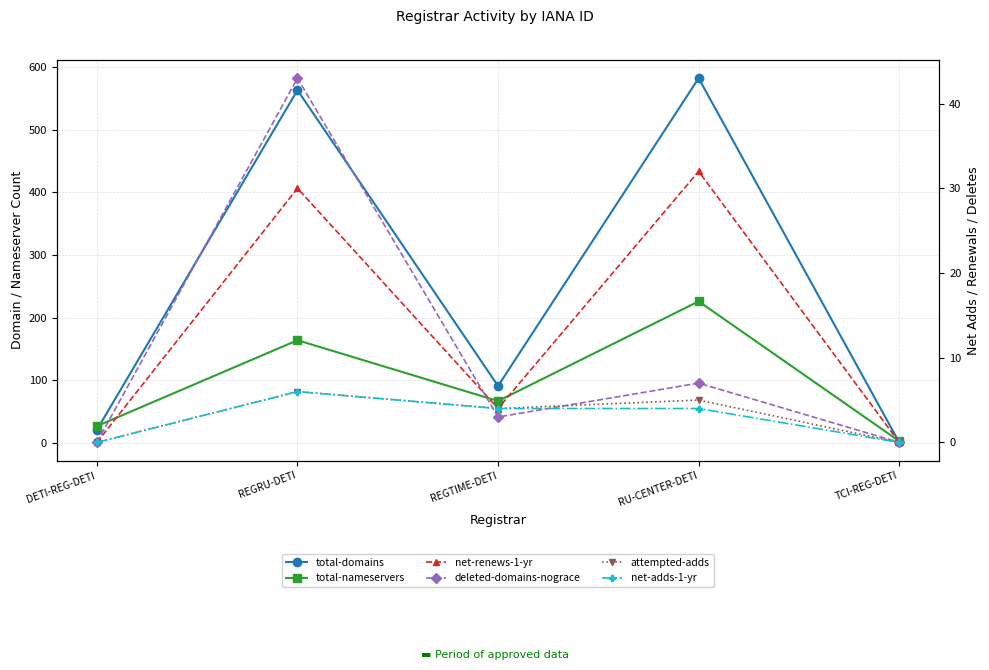

Reading left to right, what are all the values shown in this chart?

total-domains: 21	563	91	582	1
total-nameservers: 27	164	67	226	3
net-renews-1-yr: 0	30	4	32	0
deleted-domains-nograce: 0	43	3	7	0
attempted-adds: 0	6	4	5	0
net-adds-1-yr: 0	6	4	4	0